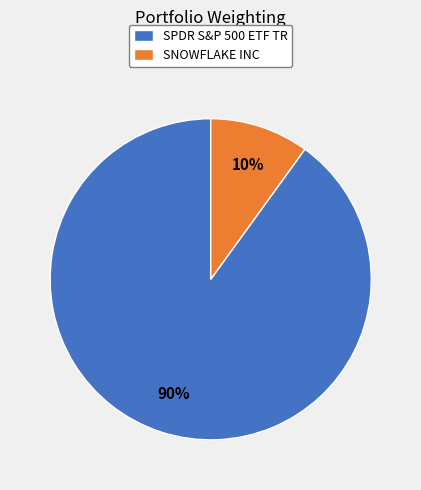

Which category has the biggest portion of the pie?

SPDR S&P 500 ETF TR